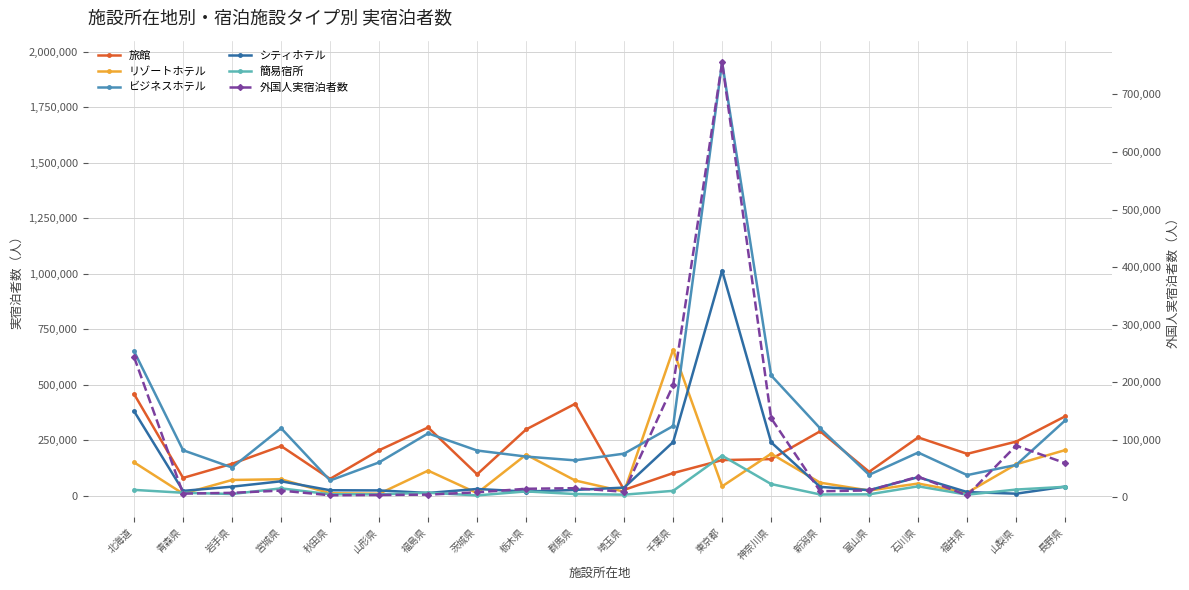

What is the difference between the second highest and second lowest values in the リゾートホテル series?

196580